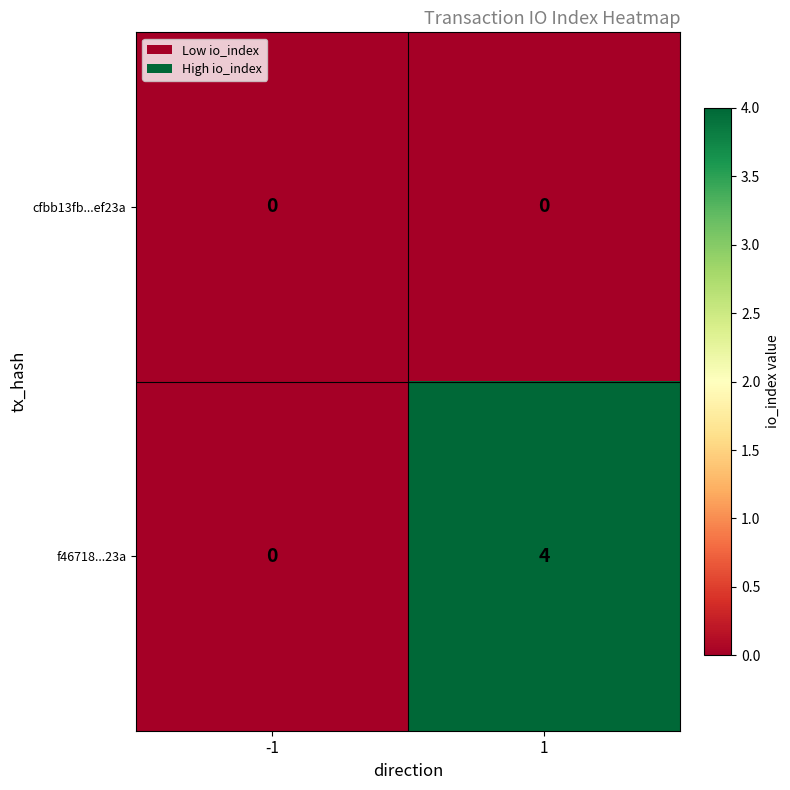

Is it true that f46718...23a equals 4 at 1?

True